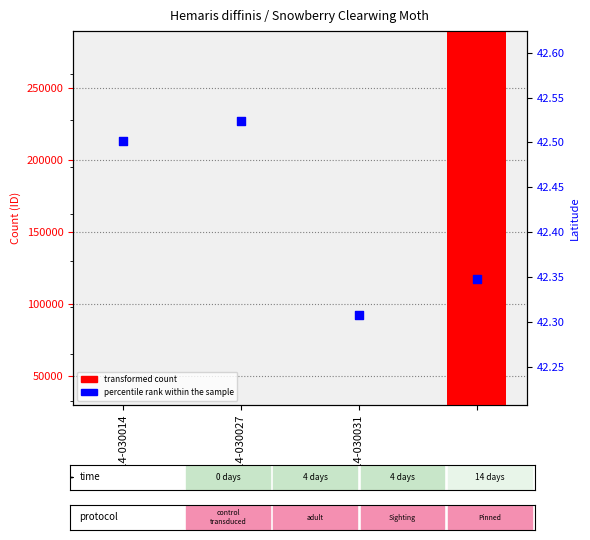

Which series reaches the minimum Y coordinate?

percentile rank within the sample